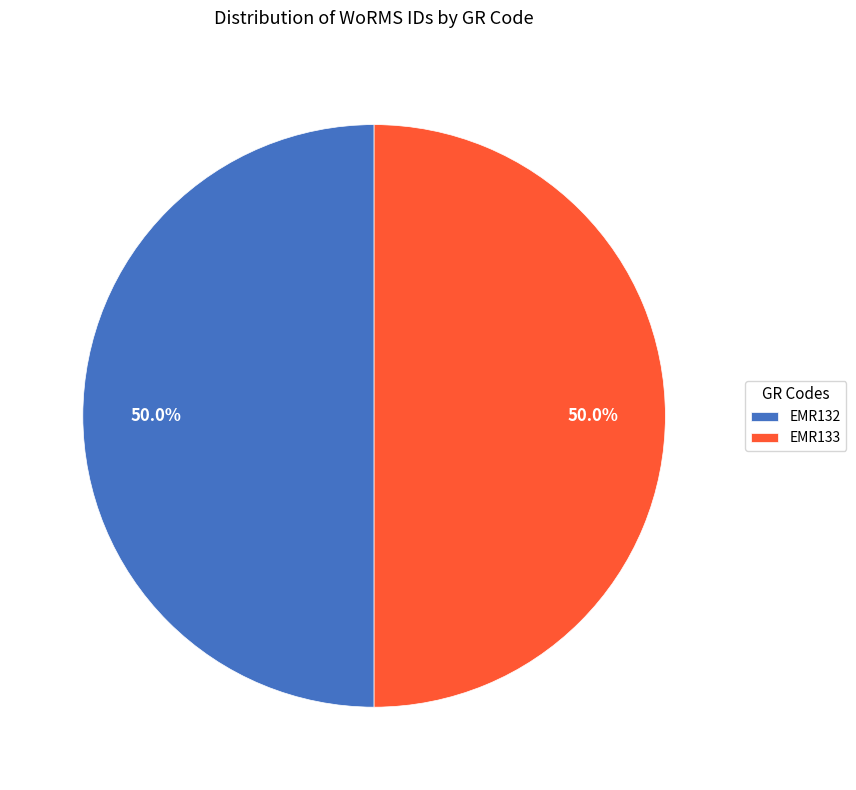

How many segments does this pie chart have?

2